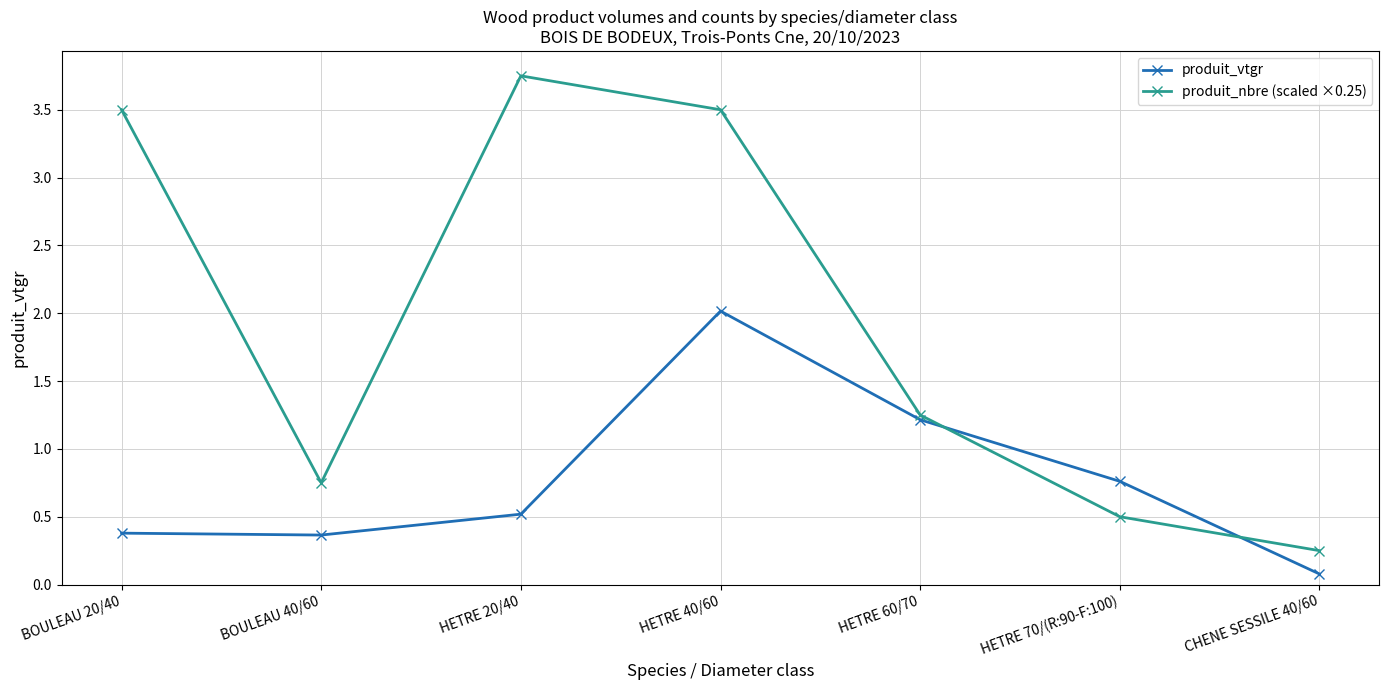

Read the produit_vtgr value at HETRE 40/60.

2.0